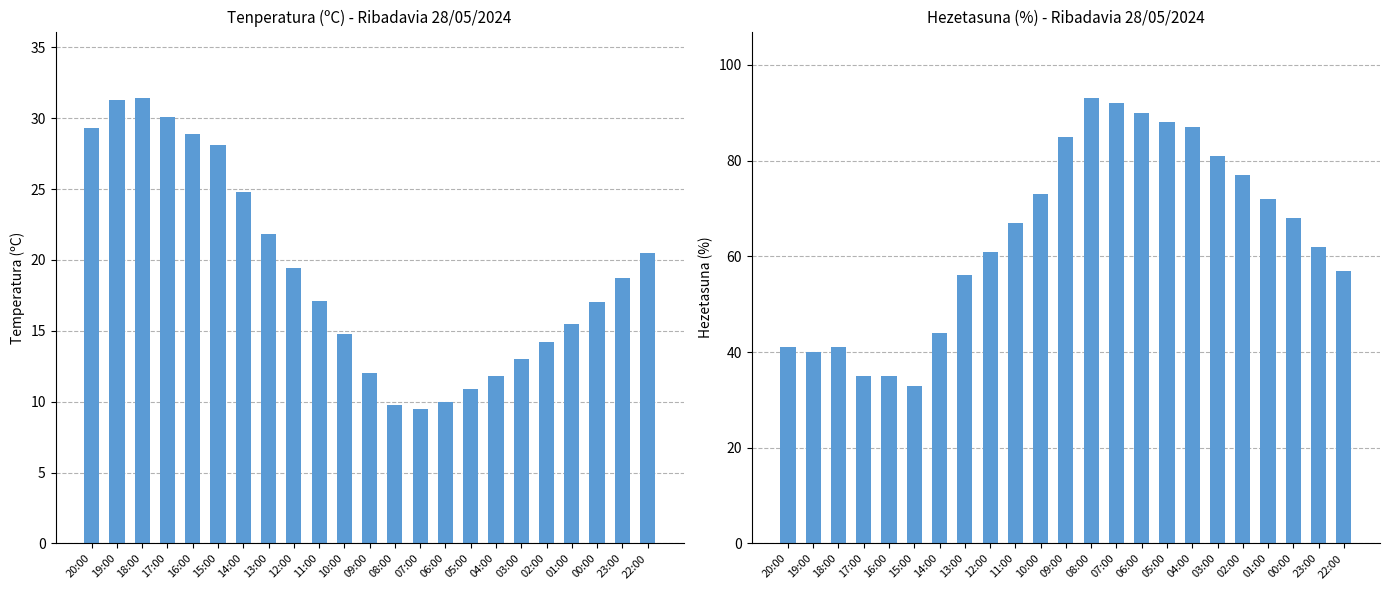

Which series has the largest range (max minus min)?

Hezetasuna (%)